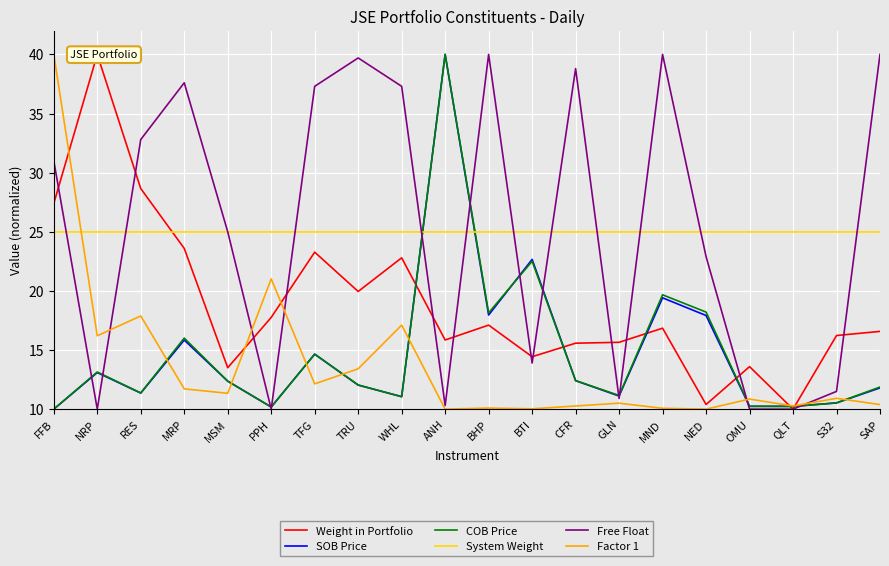

Which series has the largest total across all categories?

Free Float